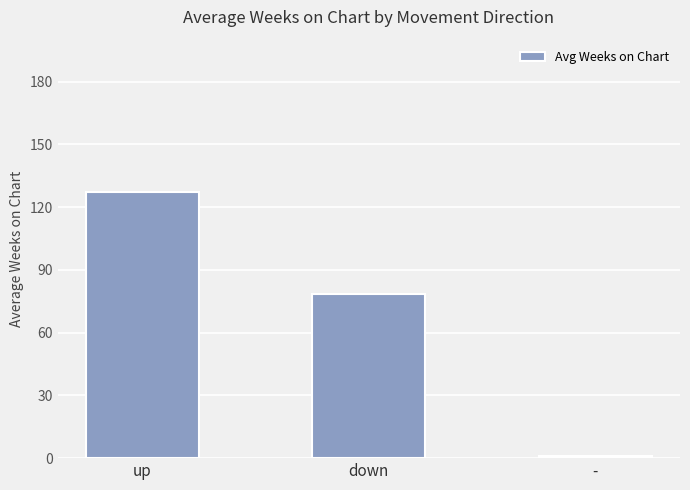

What is the change in value from up to -?

-126.1